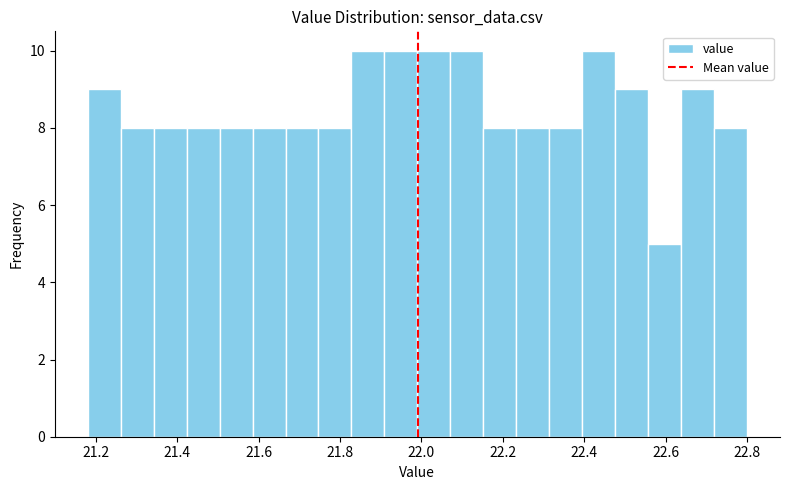

Reading left to right, transcribe this chart: for each bar, give the range it covers on the x-axis and its height. Neither the bar edges nor the heights are printed on the chart, so give them approximately, as read against the axes.

21.18 to 21.26: 9
21.26 to 21.34: 8
21.34 to 21.42: 8
21.42 to 21.50: 8
21.50 to 21.58: 8
21.58 to 21.66: 8
21.66 to 21.74: 8
21.74 to 21.82: 8
21.82 to 21.90: 10
21.90 to 22.00: 10
22.00 to 22.08: 10
22.08 to 22.16: 10
22.16 to 22.24: 8
22.24 to 22.32: 8
22.32 to 22.40: 8
22.40 to 22.48: 10
22.48 to 22.56: 9
22.56 to 22.64: 5
22.64 to 22.72: 9
22.72 to 22.80: 8